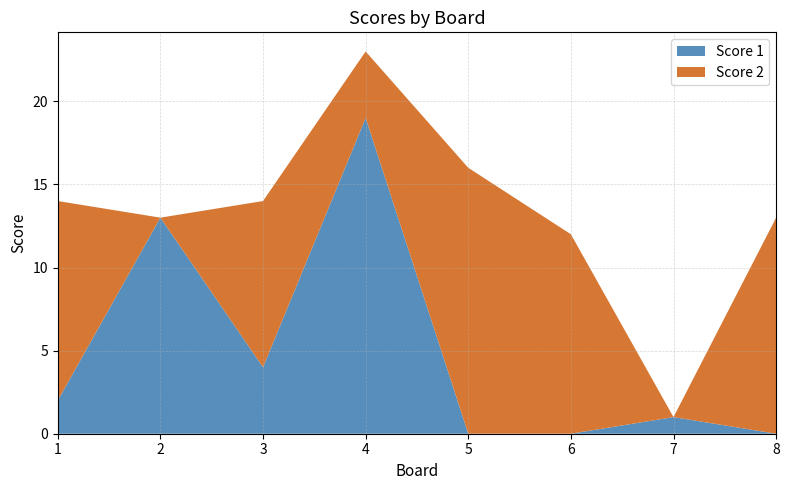

Reading left to right, transcribe all the data shown in this chart.

Score 1: 1=2	2=13	3=4	4=19	5=0	6=0	7=1	8=0
Score 2: 1=12	2=0	3=10	4=4	5=16	6=12	7=0	8=13